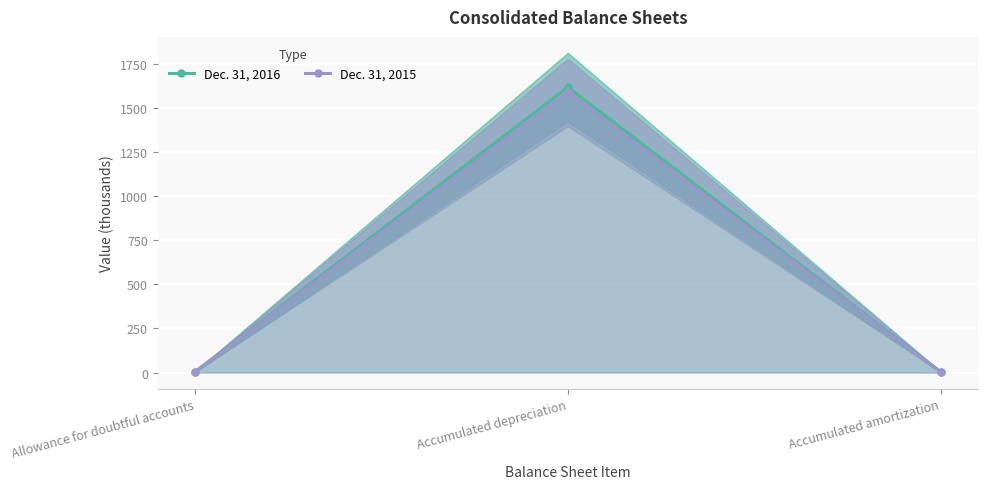

Reading left to right, what are all the values shown in this chart?

Dec. 31, 2016: 3.9	1619.3	4.1
Dec. 31, 2015: 3.6	1589.4	3.1